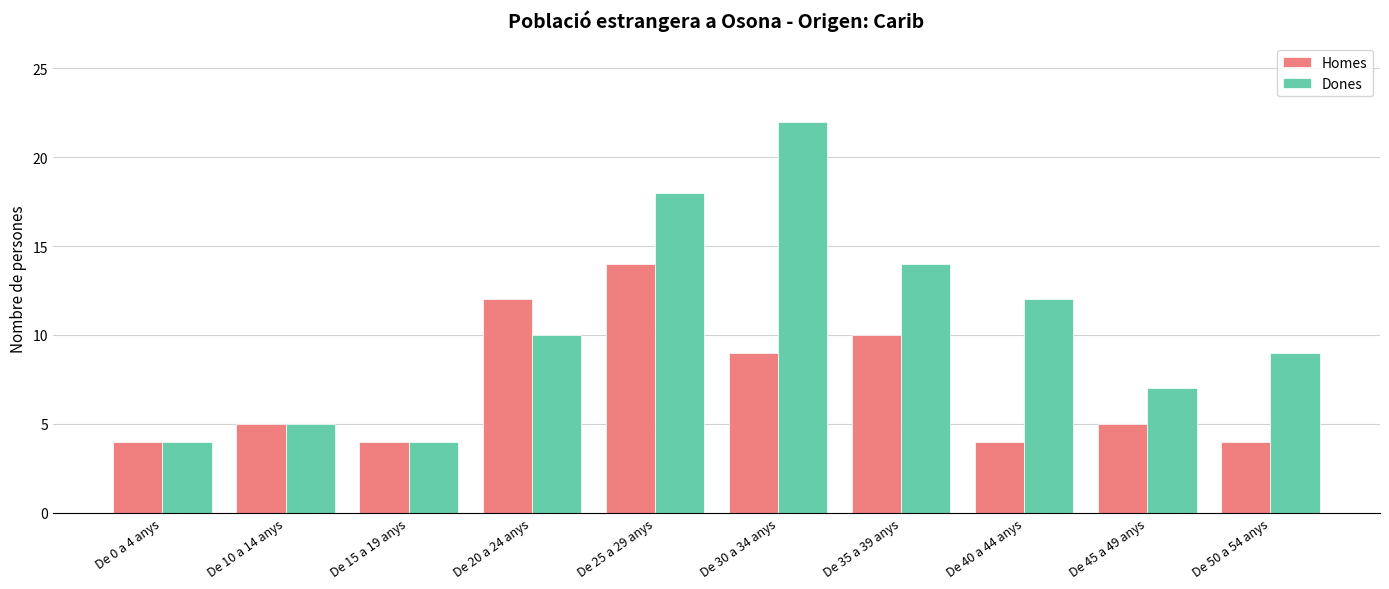

What is the smallest value displayed?

4